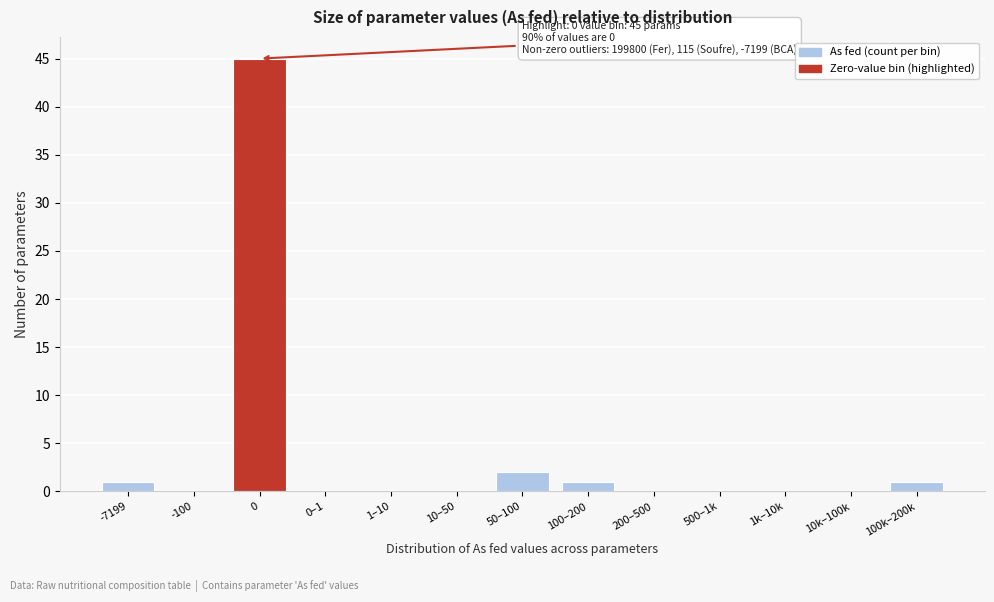

Reading left to right, transcribe all the data shown in this chart.

-7199=1	-100=0	0=45	0–1=0	1–10=0	10–50=0	50–100=2	100–200=1	200–500=0	500–1k=0	1k–10k=0	10k–100k=0	100k–200k=1